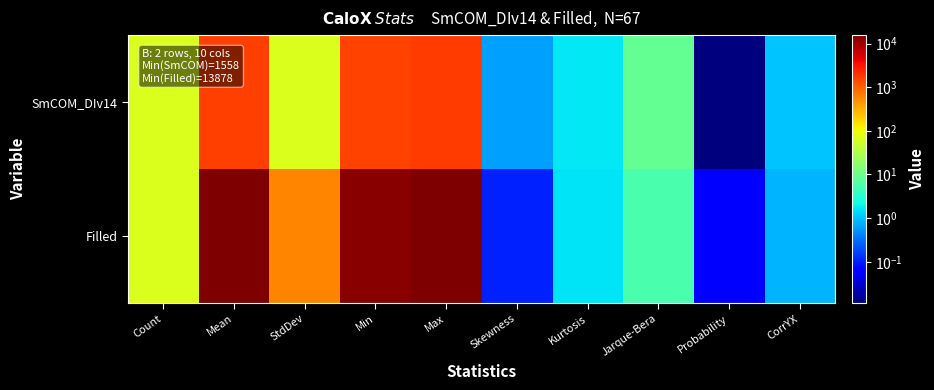

Reading right to left, list all the values displayed in this chart.

SmCOM_DIv14: CorrYX=1.0	Probability=0.0	Jarque-Bera=9.0	Kurtosis=1.7	Skewness=0.6	Max=1770.0	Min=1558.0	StdDev=68.2	Mean=1645.8	Count=67.0
Filled: CorrYX=0.8	Probability=0.1	Jarque-Bera=5.6	Kurtosis=1.6	Skewness=0.1	Max=15547.0	Min=13878.0	StdDev=572.3	Mean=14800.0	Count=67.0